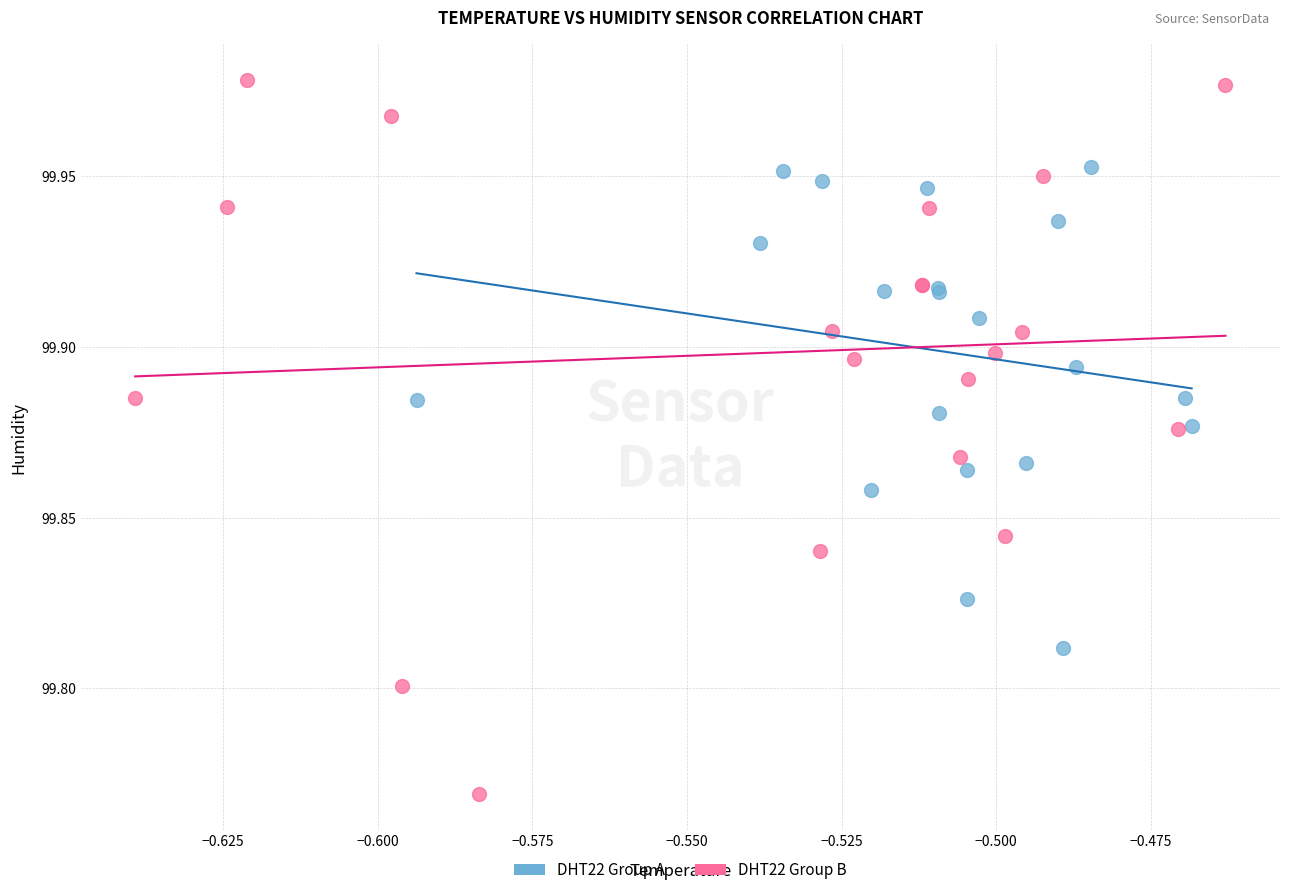

Which series has the widest spread of Y values?

DHT22 Group B